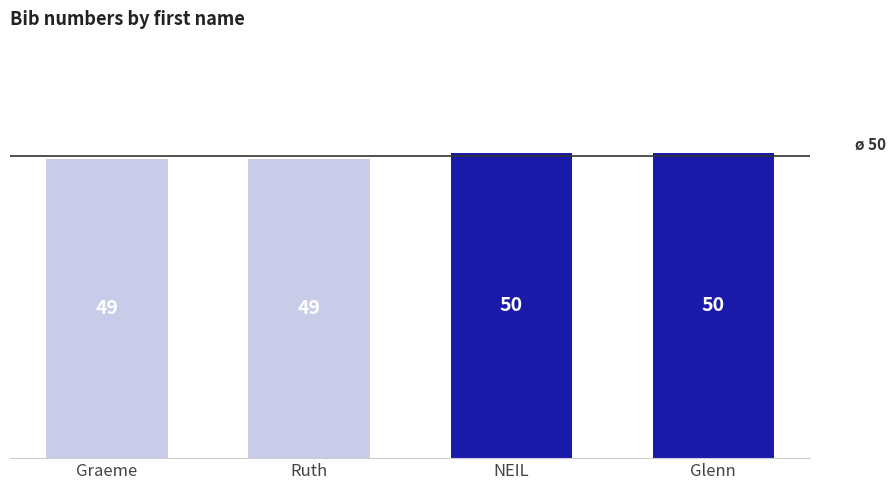

Between Graeme and NEIL, which is larger?

NEIL